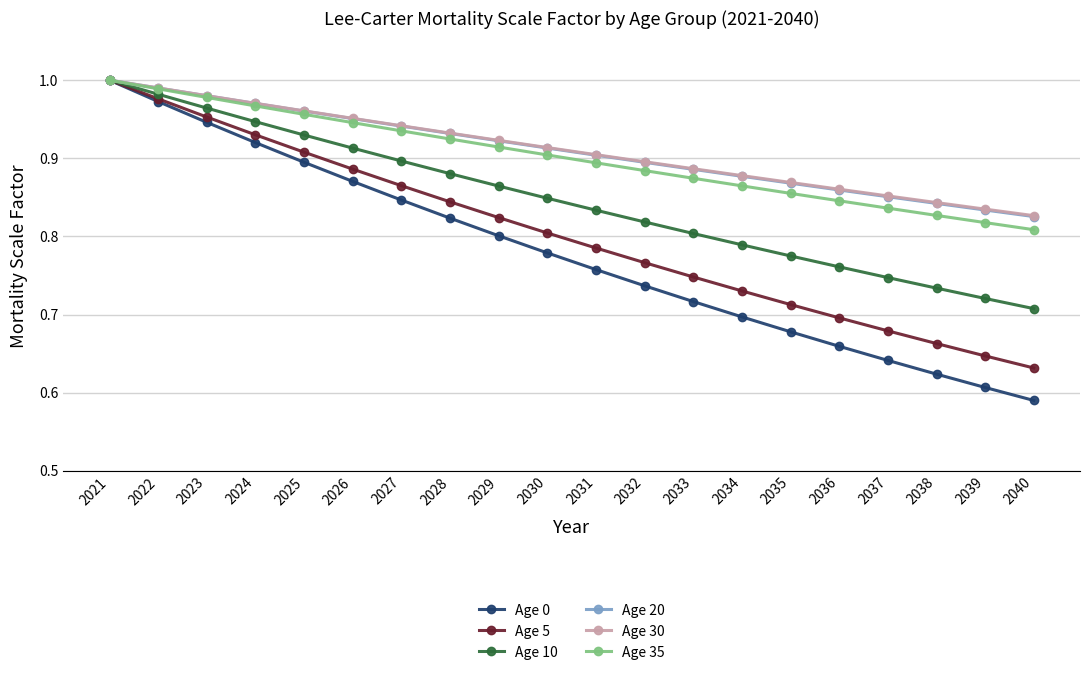

What is the total value across all series at 2036?

4.7